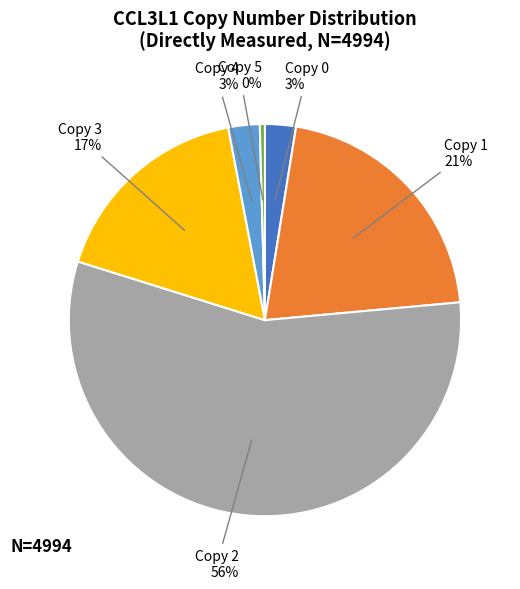

To the nearest percent, what portion does Copy 4 represent?

3%